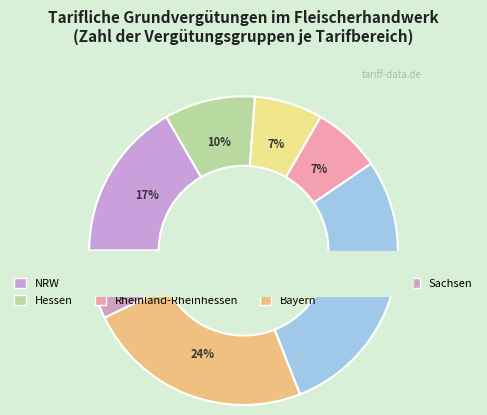

Do Bayern and Rheinland-Rheinhessen together represent more than half of the pie?

No